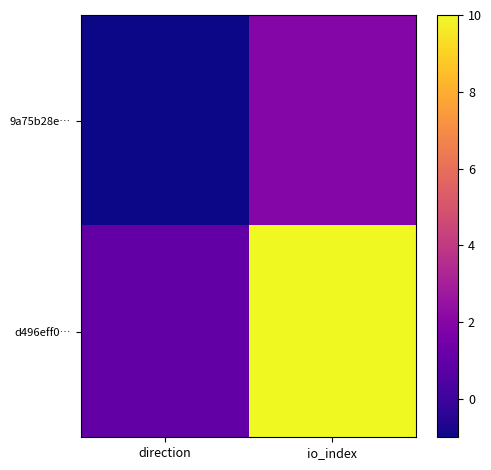

Which series has the widest spread of values?

d496eff0…